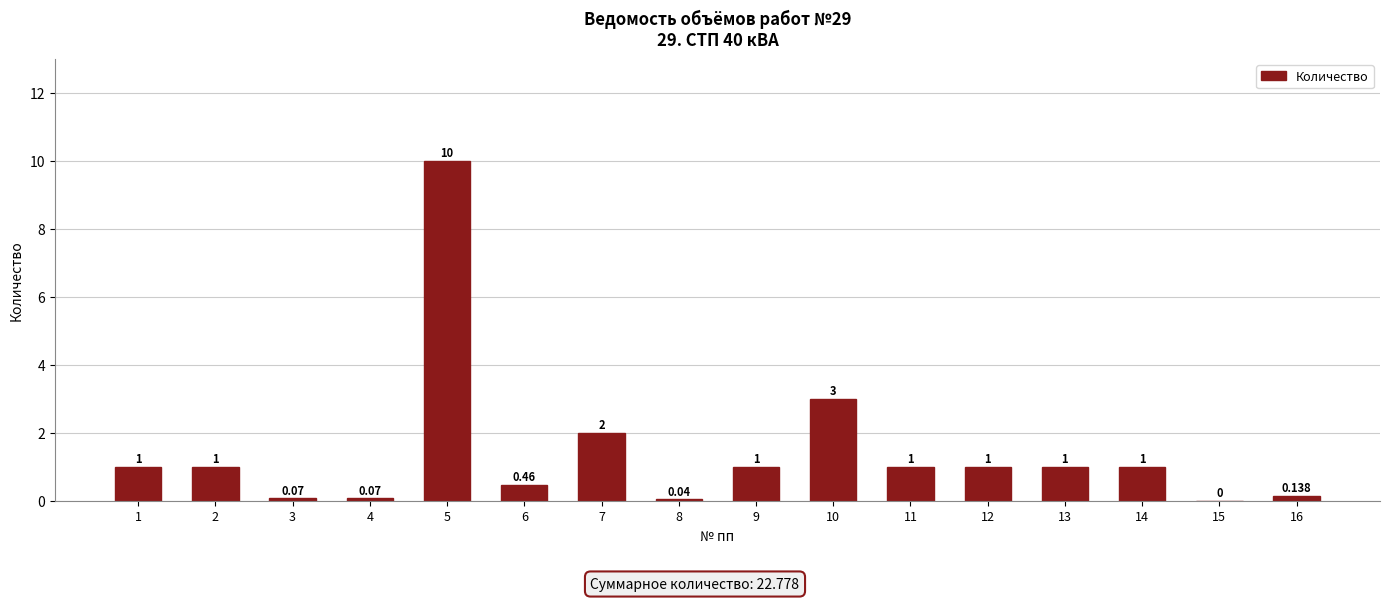

Count the number of data series in this chart.

1